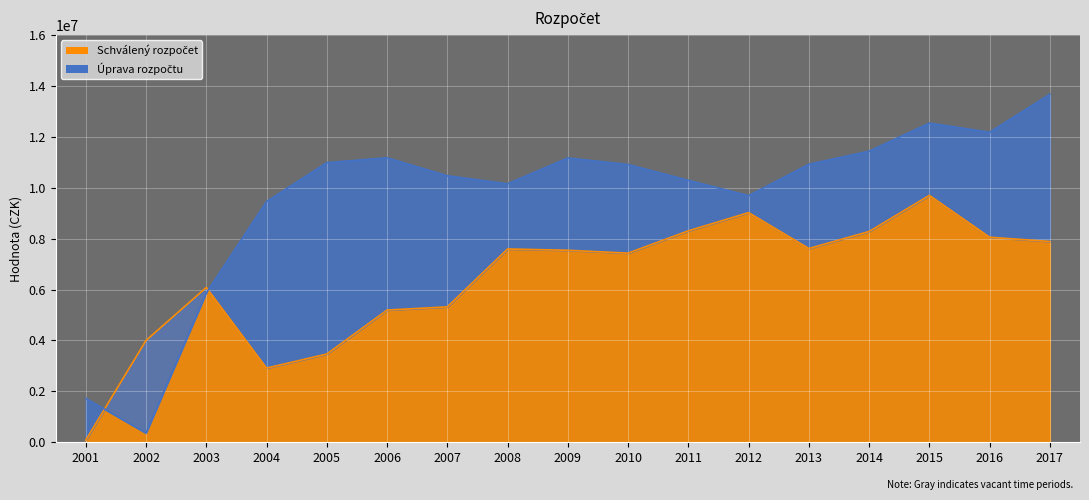

Reading right to left, what are all the values shown in this chart?

Schválený rozpočet: 7886430	8053332	9696615	8278538	7609322	9019403	8304059	7428164	7540749	7592570	5317944	5192836	3466158	2912785	6078276	3999376	84275
Úprava rozpočtu: 13669430	12177232	12535240	11432941	10919480	9686464	10288015	10908903	11166878	10151456	10466523	11172923	10982426	9454447	5867132	359422	1725409